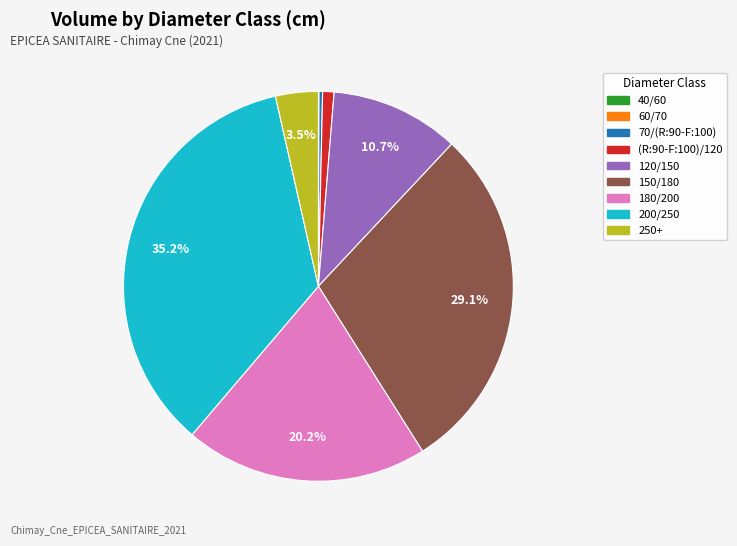

To the nearest percent, what percentage of the pie is 150/180?

29%